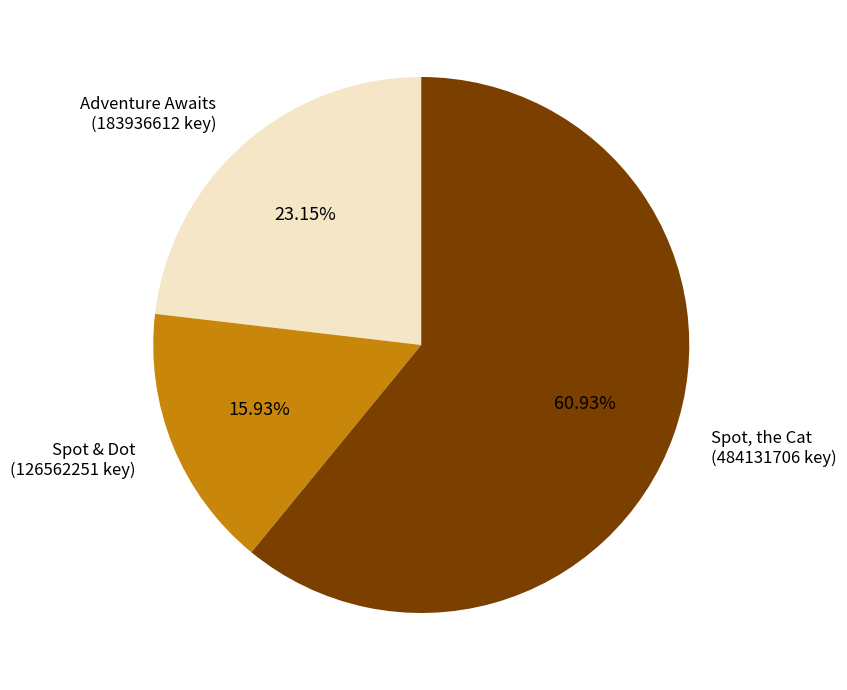

To the nearest percent, what portion does Spot, the Cat represent?

61%